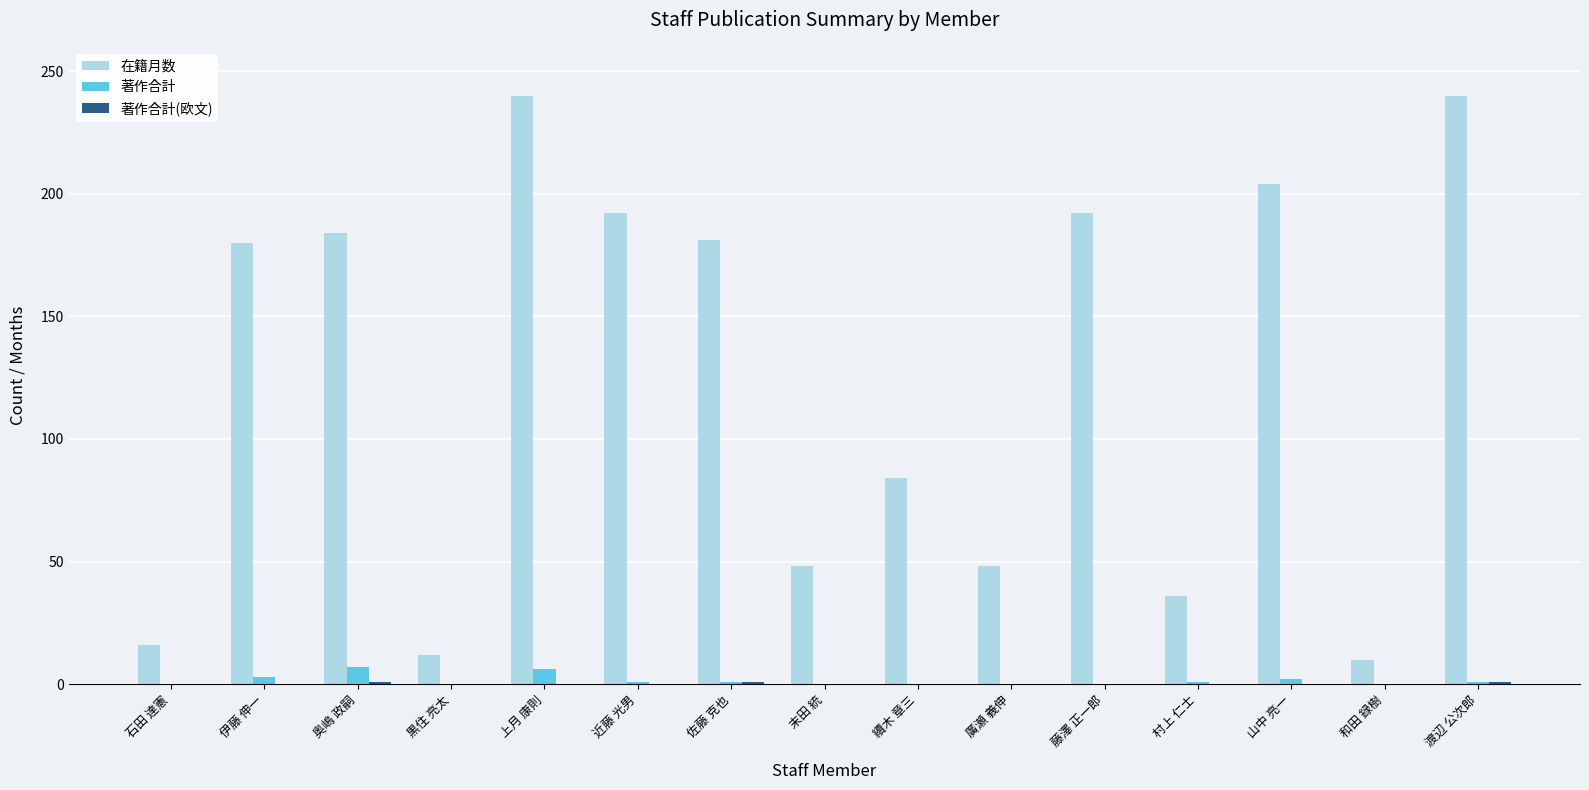

True or false: 著作合計 has a value of 7 at 奥嶋 政嗣.

True